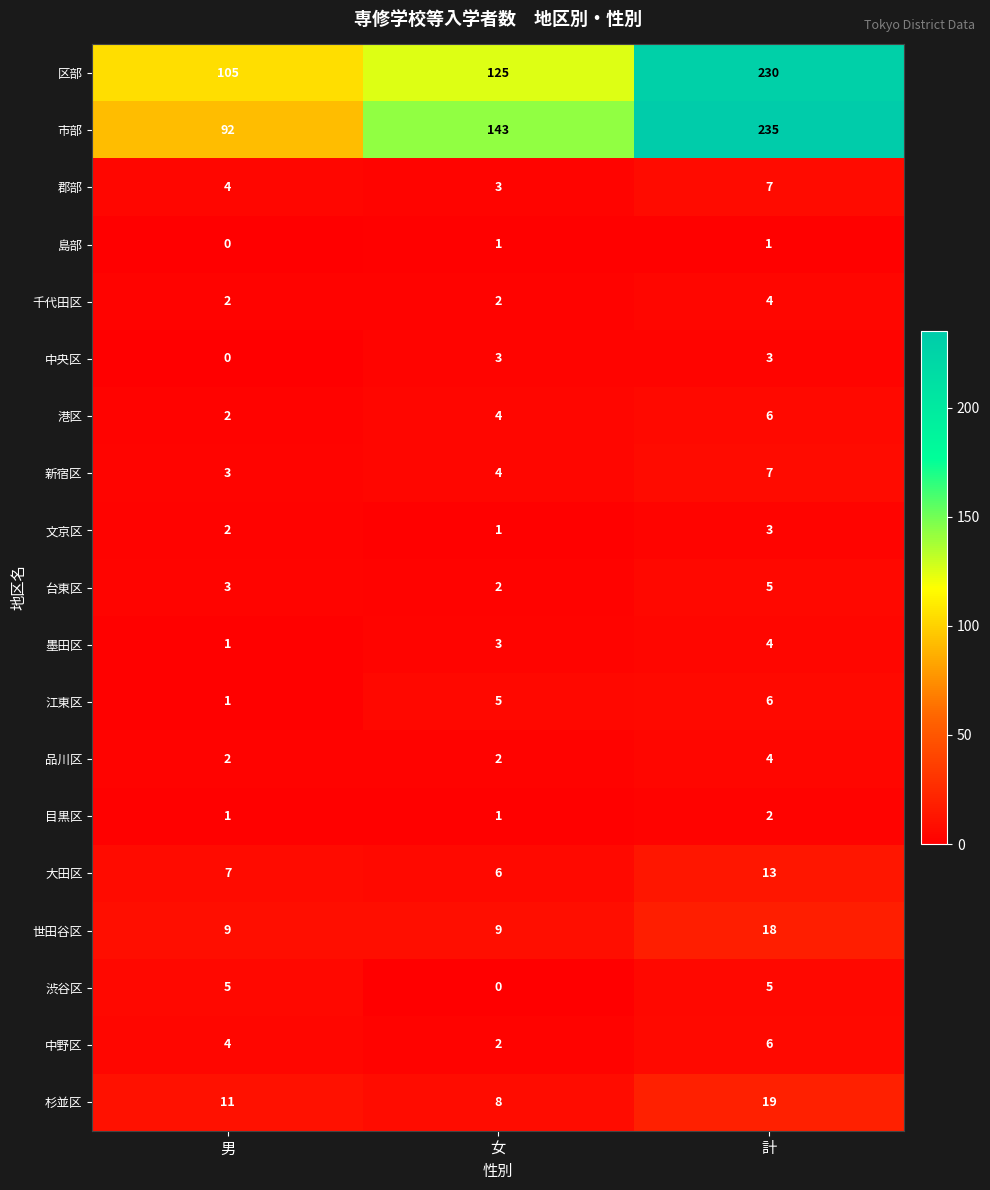

What is the highest value of the 台東区 series?

5